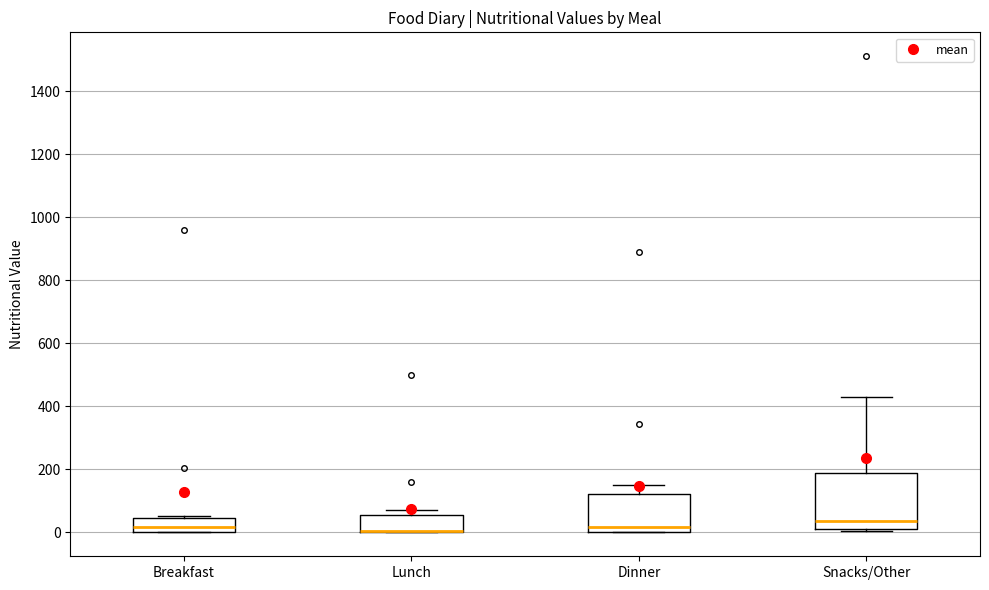

Where does the median line of the box for Dinner sit on the y-axis? The values are not printed on the chart, so give them approximately, as read against the axis.

20